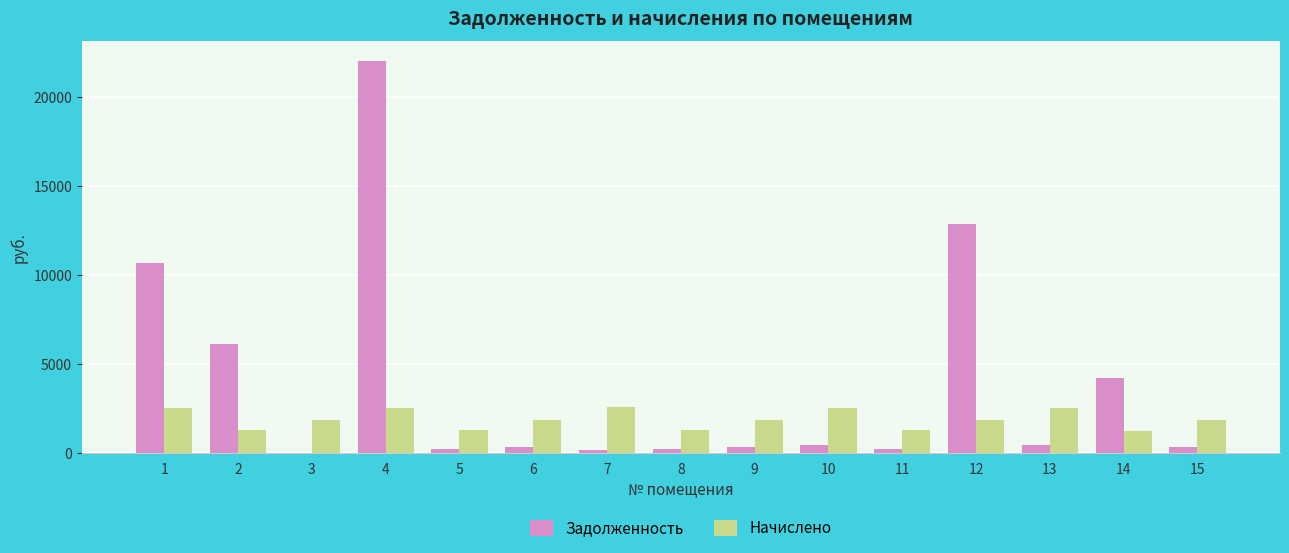

What is the sum of the Начислено values at 5 and 11?

2497.7